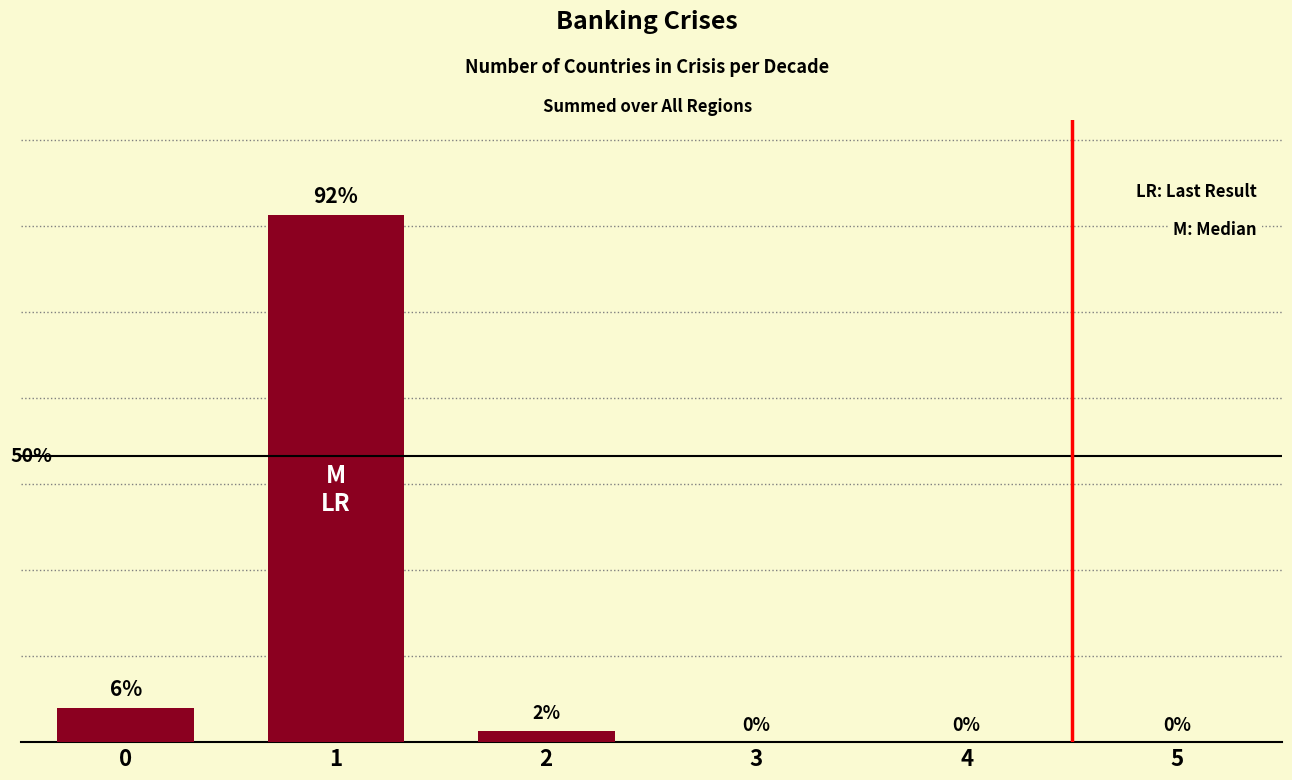

Is it true that the value at 2 is 3?

False